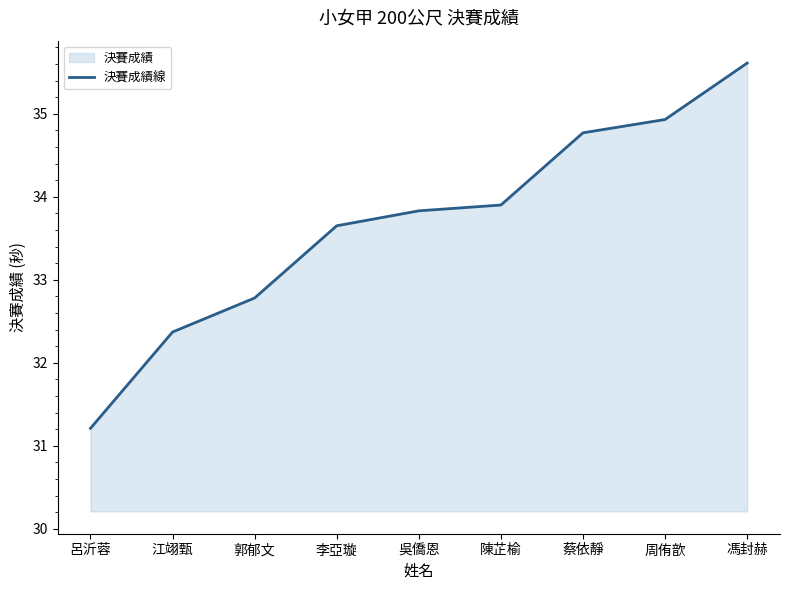

Rank the categories by value from highest to lowest.

馮封赫, 周侑歆, 蔡依靜, 陳芷榆, 吳僑恩, 李亞璇, 郭郁文, 江翊甄, 呂沂蓉